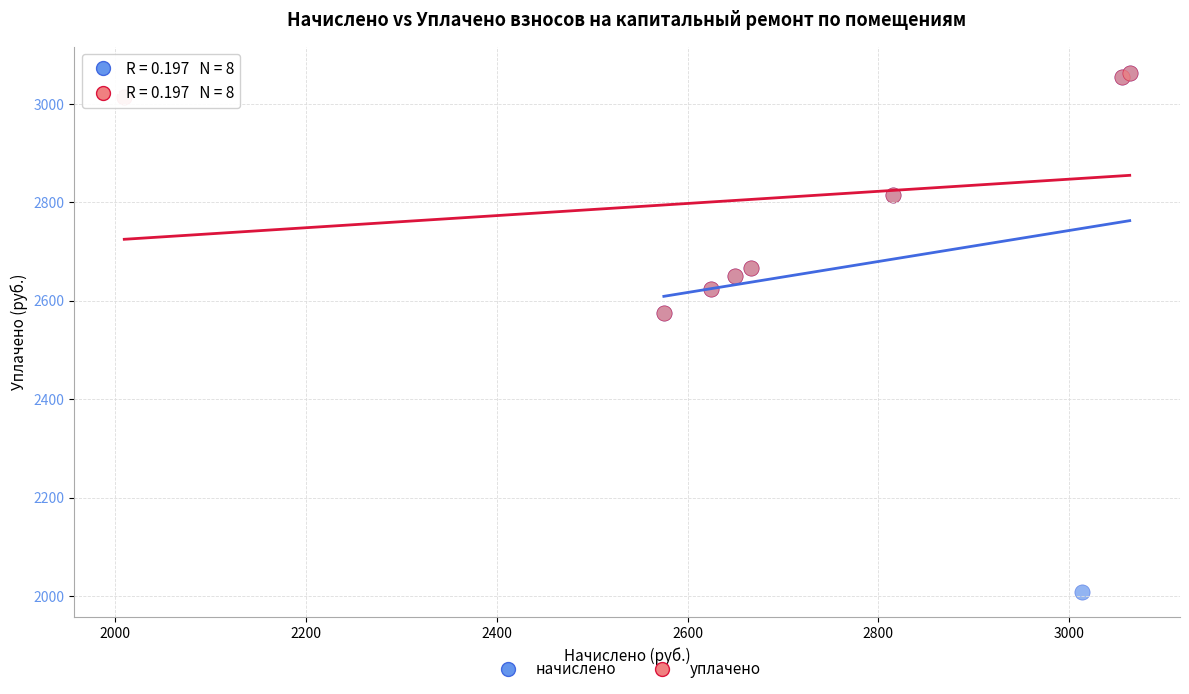

Which series contains the lowest Y value?

начислено